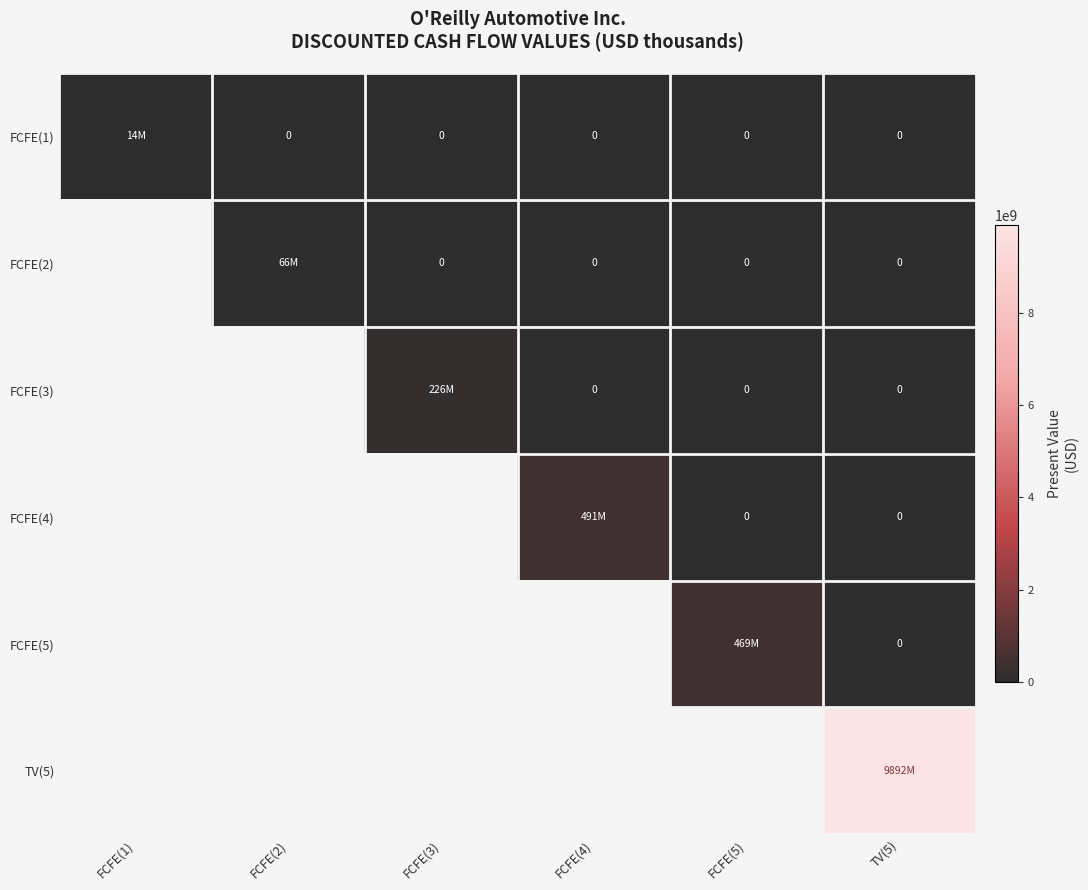

At which label does FCFE(2) first exceed 0?

FCFE(2)